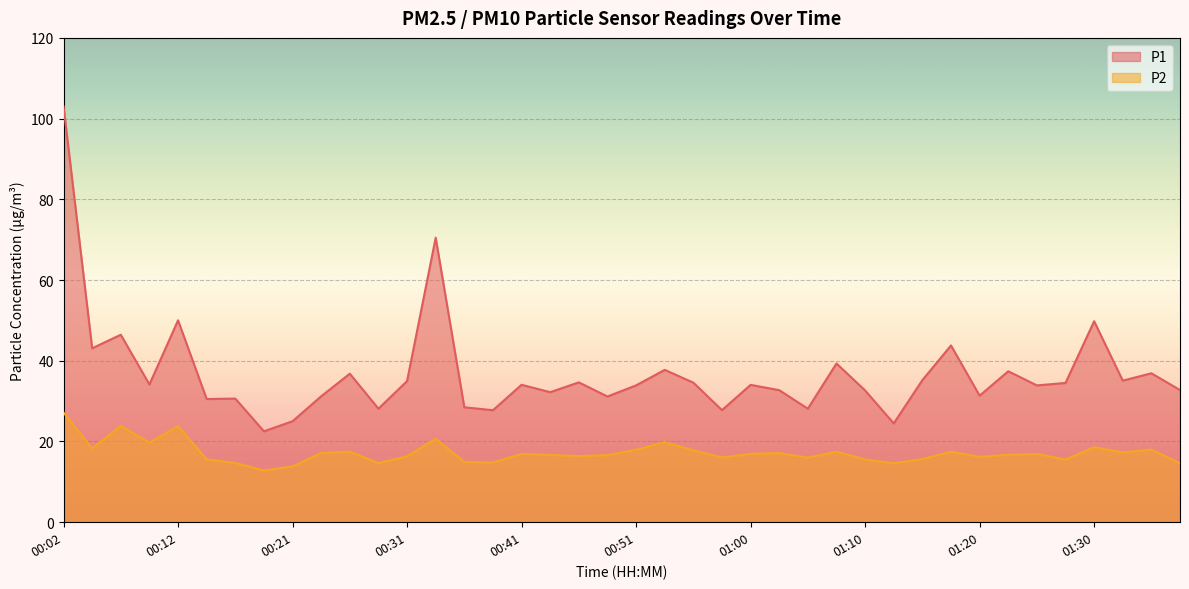

What is the sum of the P1 values at 01:00 and 00:39?

61.8